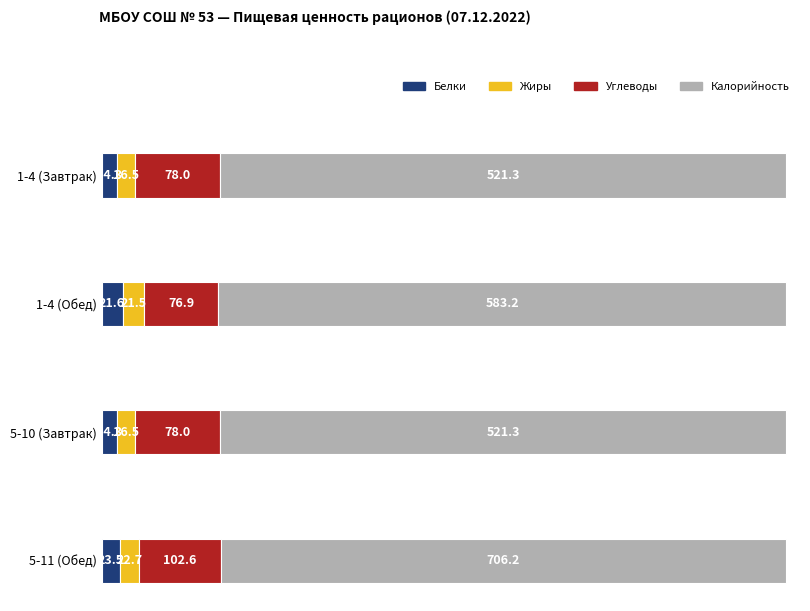

What is the sum of the 1-4 (Обед) values at Калорийность and Жиры?

604.7